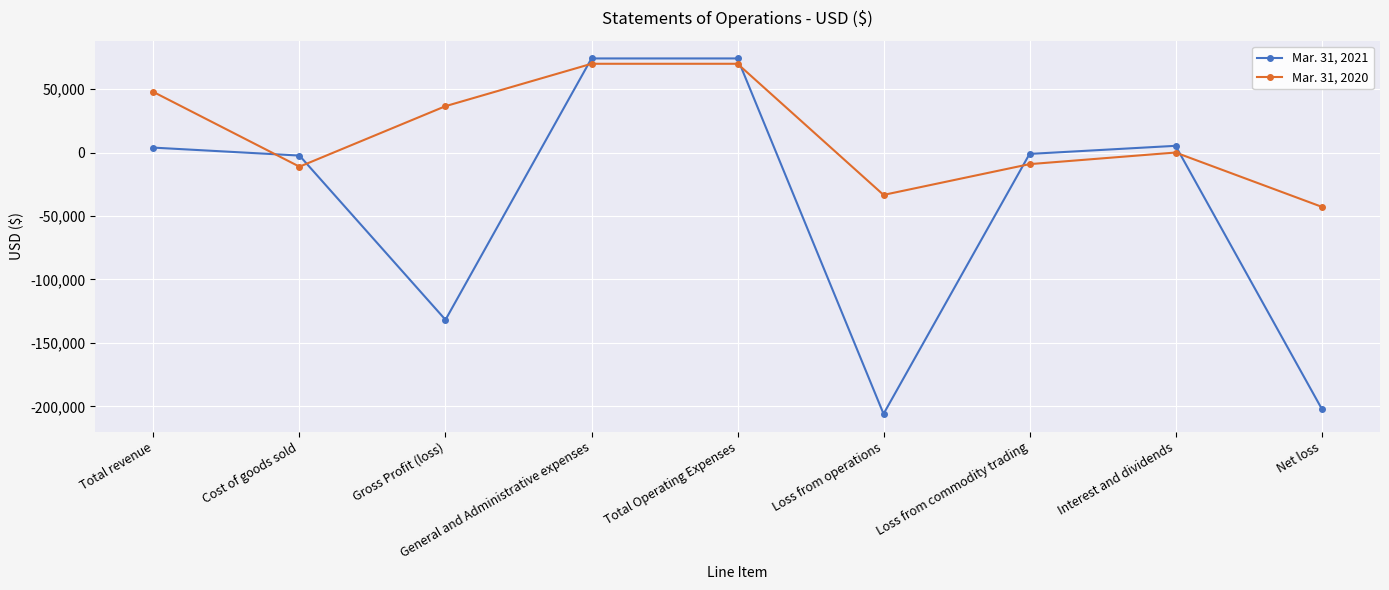

How many distinct data groups are displayed?

2